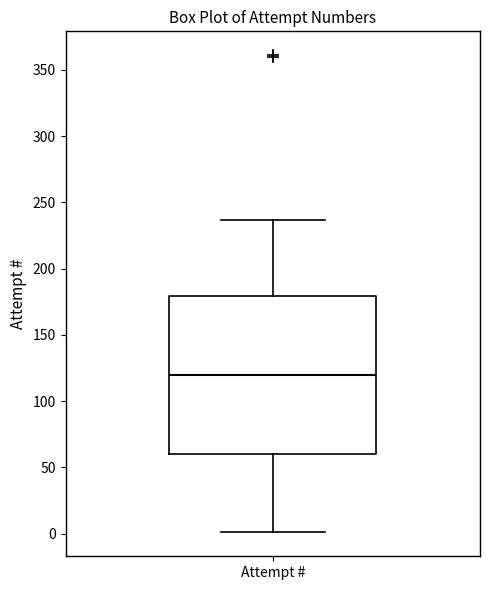

Transcribe this box plot: give where the median line is, the range the box spans, and where the two whiskers end, as read against the y-axis. The values are not printed on the chart, so give them approximately, as read against the axis.

median 120, box 60 to 180, whiskers 0 to 235